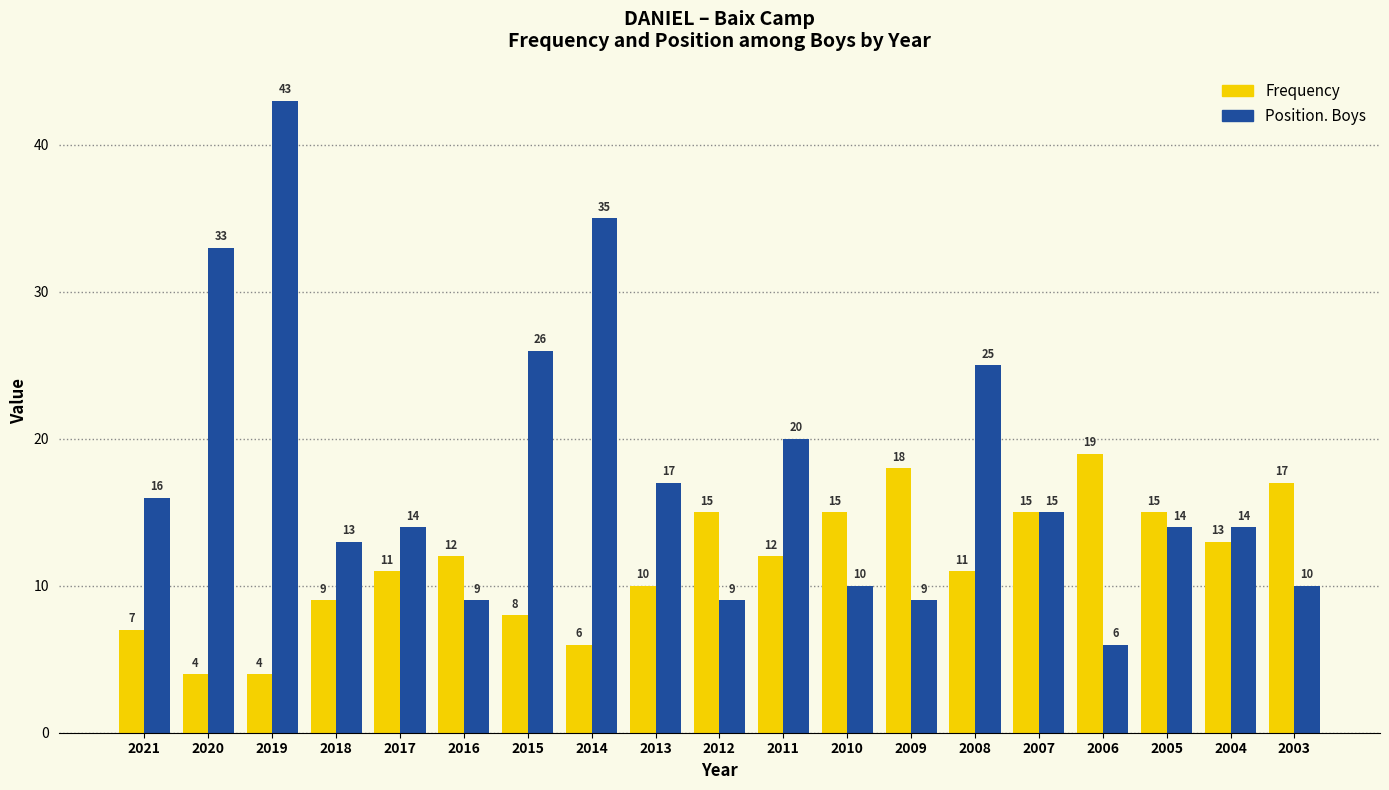

How many data points does each series have?

19